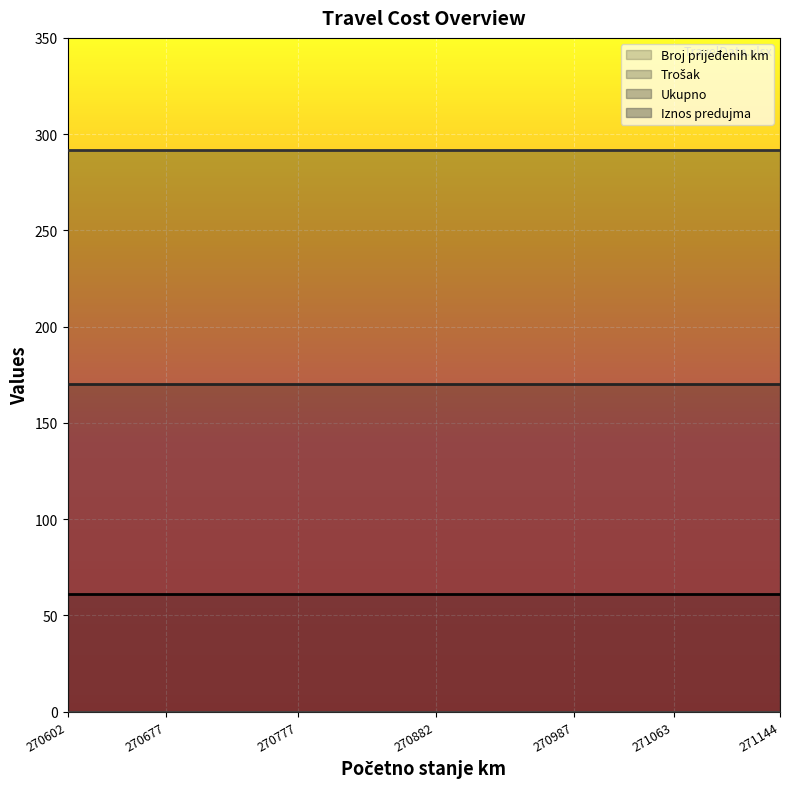

What is the value of the Ukupno point at the 5th from the left?

292